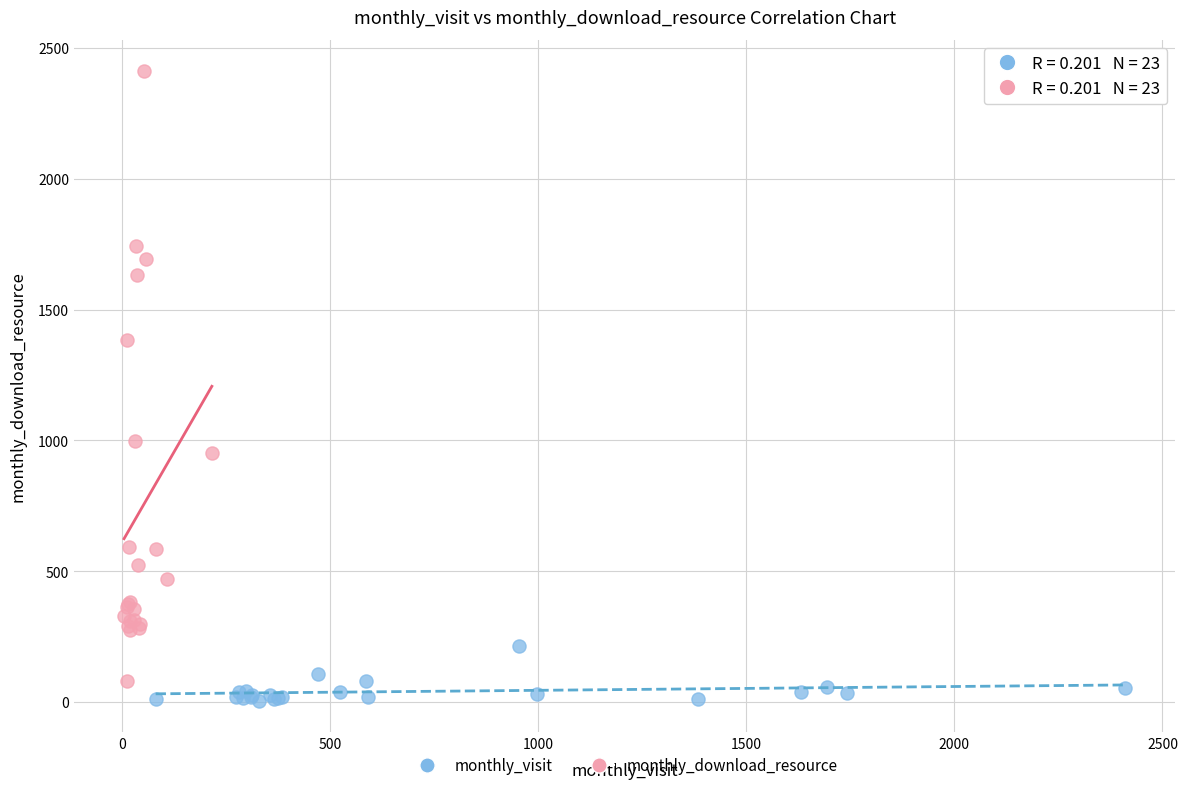

Which series contains the highest Y value?

monthly_download_resource